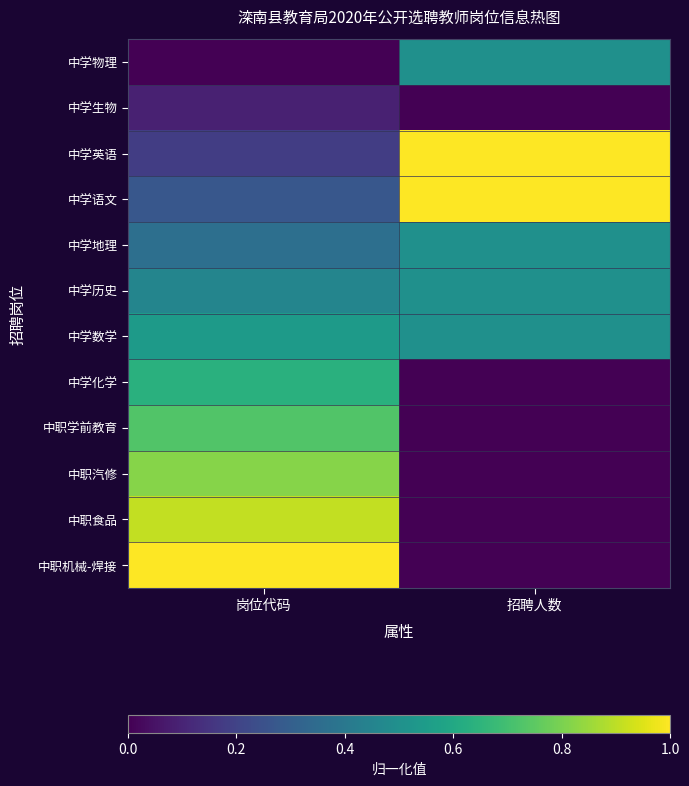

Reading left to right, extract all data points from this chart.

中学物理: 岗位代码=0.0	招聘人数=0.5
中学生物: 岗位代码=0.1	招聘人数=0.0
中学英语: 岗位代码=0.2	招聘人数=1.0
中学语文: 岗位代码=0.3	招聘人数=1.0
中学地理: 岗位代码=0.4	招聘人数=0.5
中学历史: 岗位代码=0.5	招聘人数=0.5
中学数学: 岗位代码=0.5	招聘人数=0.5
中学化学: 岗位代码=0.6	招聘人数=0.0
中职学前教育: 岗位代码=0.7	招聘人数=0.0
中职汽修: 岗位代码=0.8	招聘人数=0.0
中职食品: 岗位代码=0.9	招聘人数=0.0
中职机械-焊接: 岗位代码=1.0	招聘人数=0.0